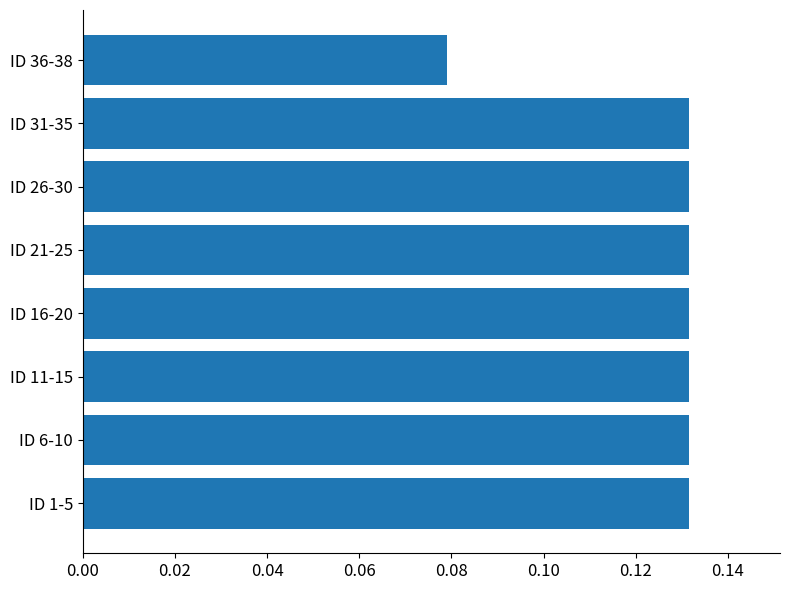

What is the sum of all values?

1.0